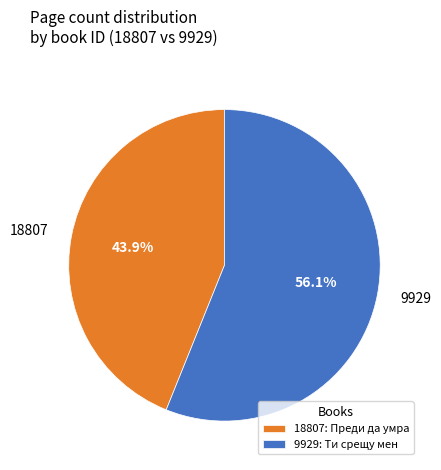

Is there a majority slice in this chart?

Yes